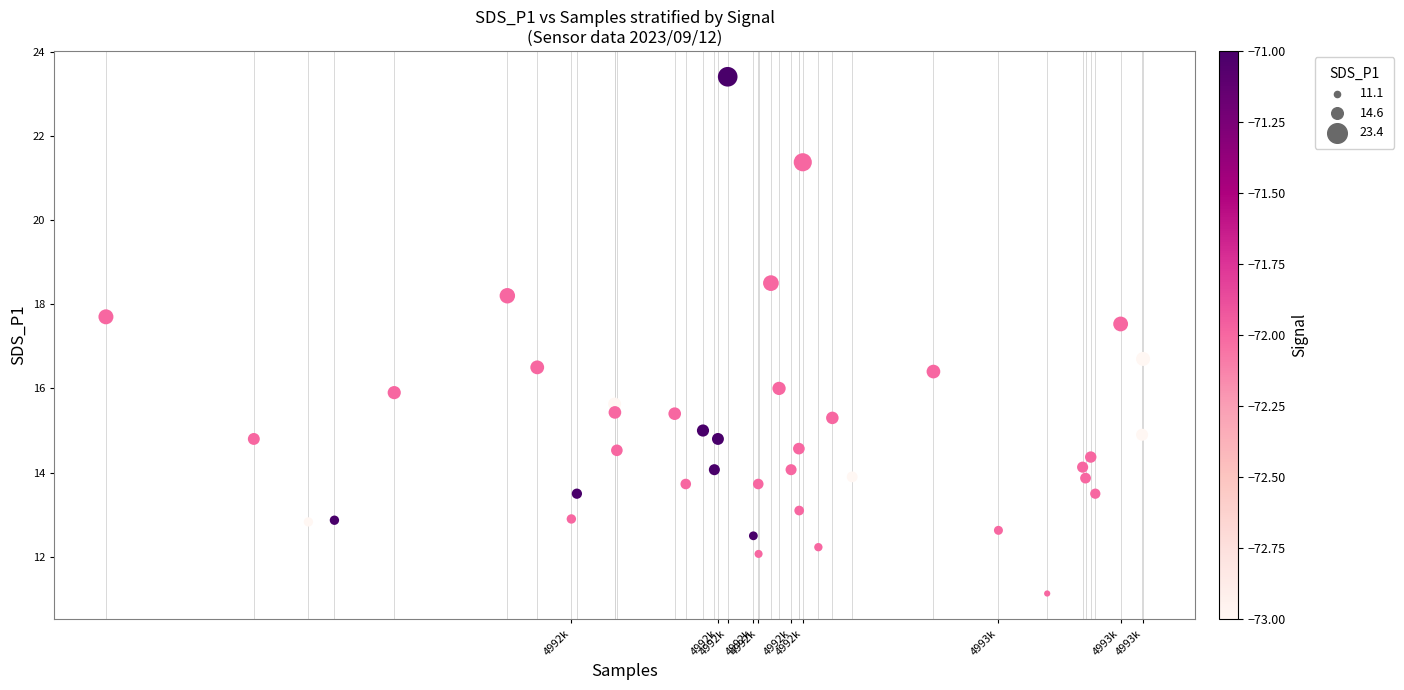

What Y value in the scatter plot is closest to 17?

16.7